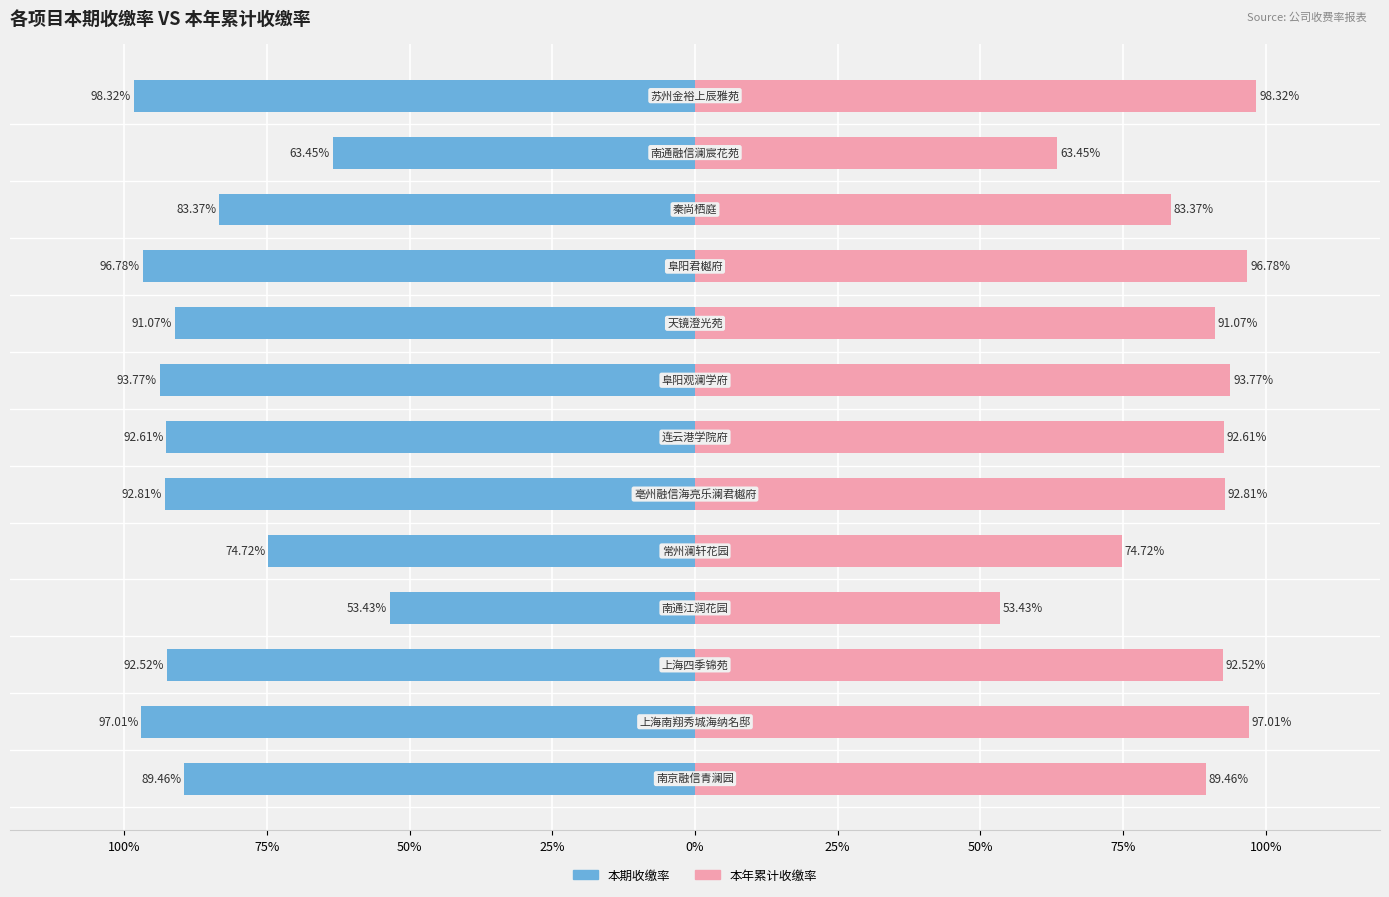

What are all the series names shown in the legend?

本期收缴率, 本年累计收缴率